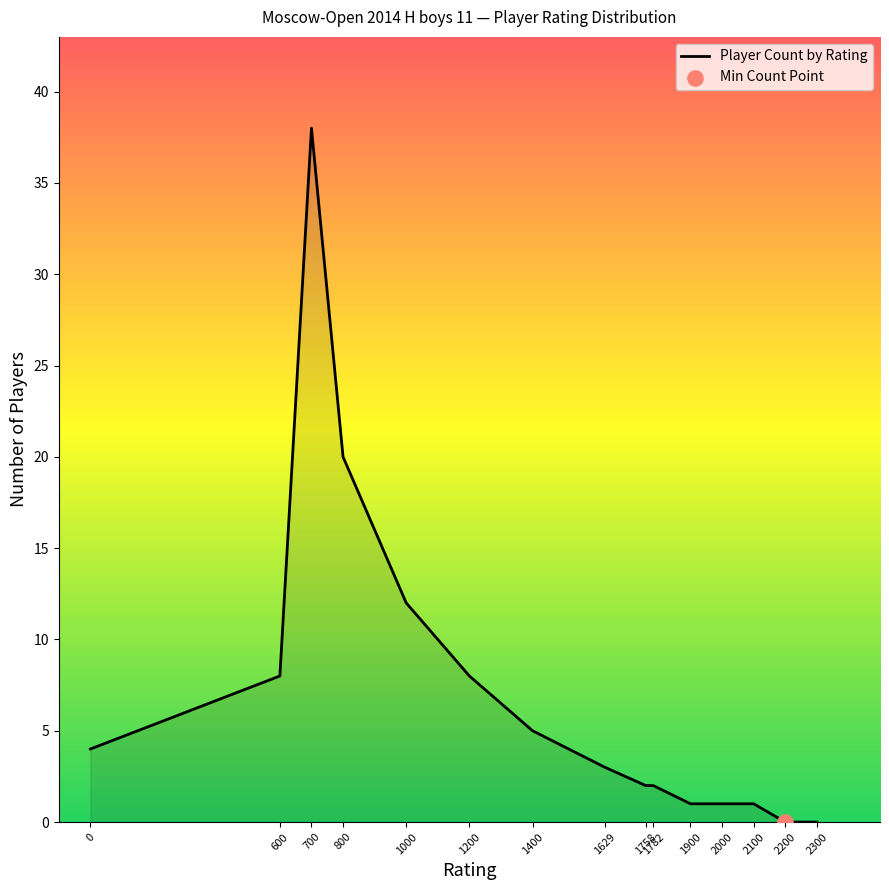

Which has a higher value, 1900 or 1200?

1200